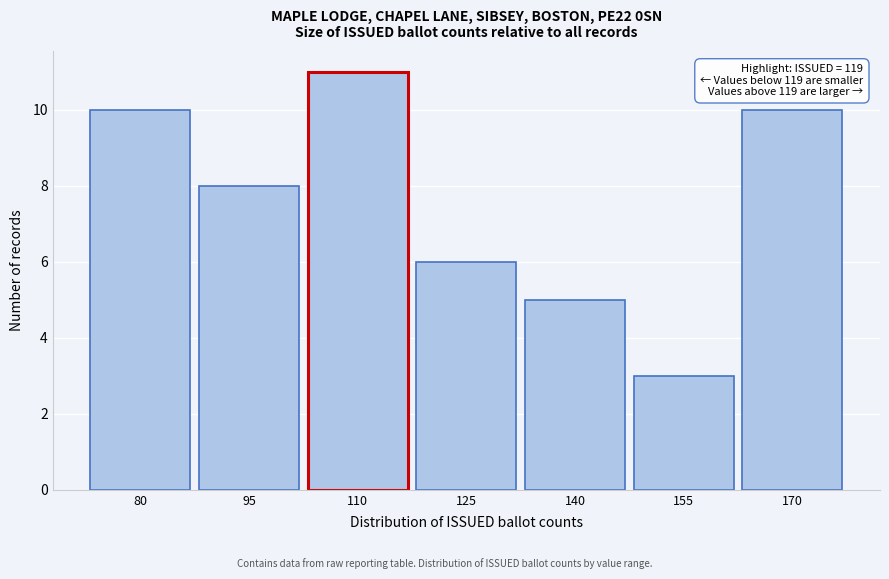

Reading left to right, list all the values displayed in this chart.

10	8	11	6	5	3	10